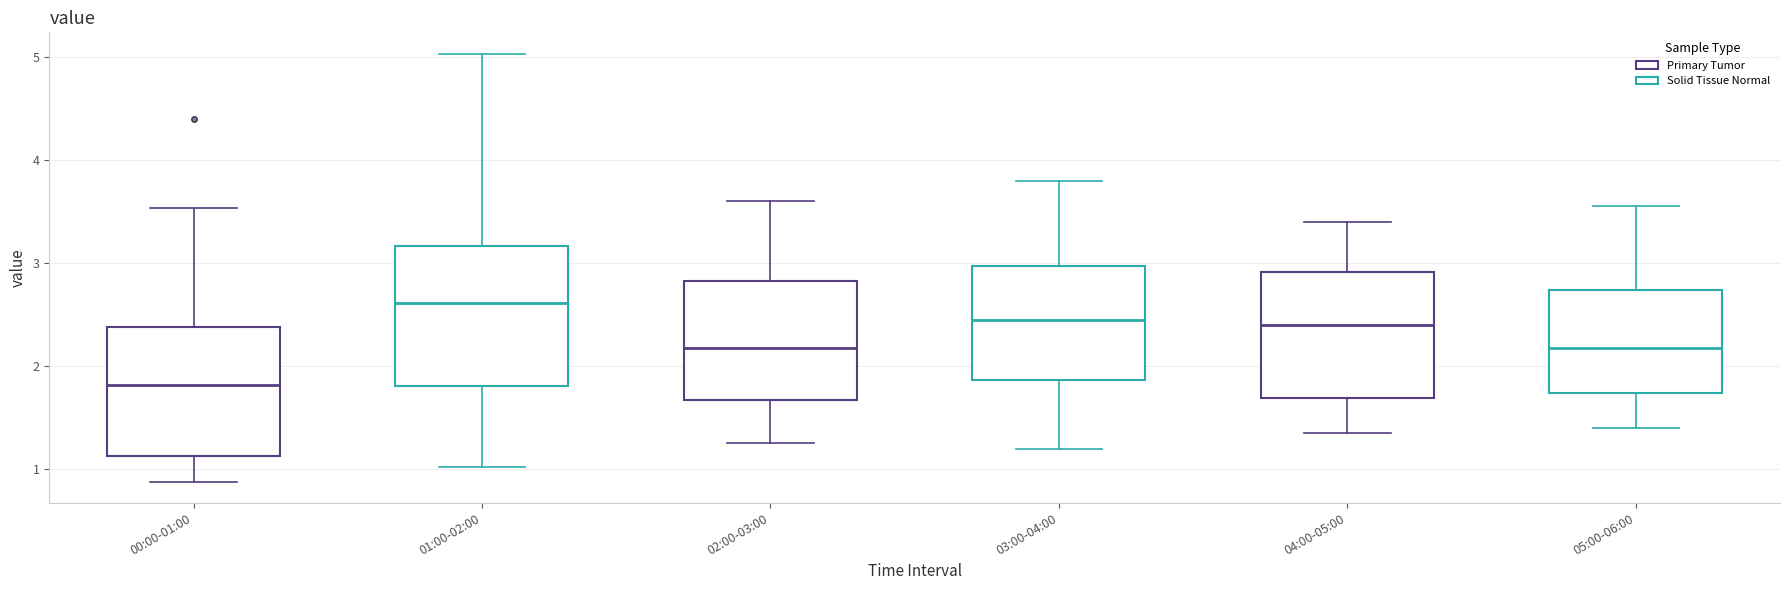

Reading left to right, transcribe this box plot: for each box, give where its median line is, the range the box spans, and where its two whiskers end, as read against the y-axis. The values are not printed on the chart, so give them approximately, as read against the axis.

00:00-01:00: median 1.8, box 1.1 to 2.4, whiskers 0.9 to 3.5
01:00-02:00: median 2.6, box 1.8 to 3.2, whiskers 1.0 to 5.0
02:00-03:00: median 2.2, box 1.7 to 2.8, whiskers 1.3 to 3.6
03:00-04:00: median 2.5, box 1.9 to 3.0, whiskers 1.2 to 3.8
04:00-05:00: median 2.4, box 1.7 to 2.9, whiskers 1.4 to 3.4
05:00-06:00: median 2.2, box 1.7 to 2.7, whiskers 1.4 to 3.6